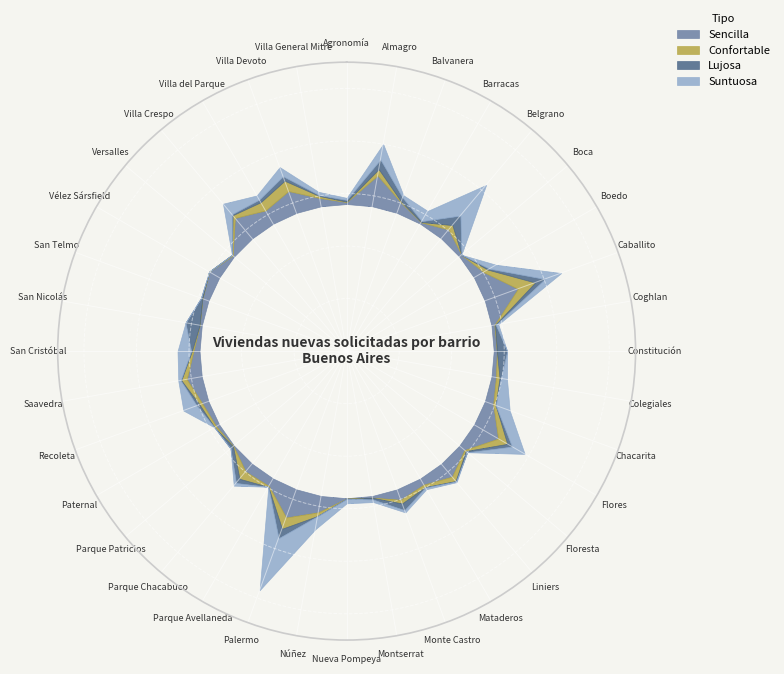

At which category does the chart reach its minimum across all series?

Boca